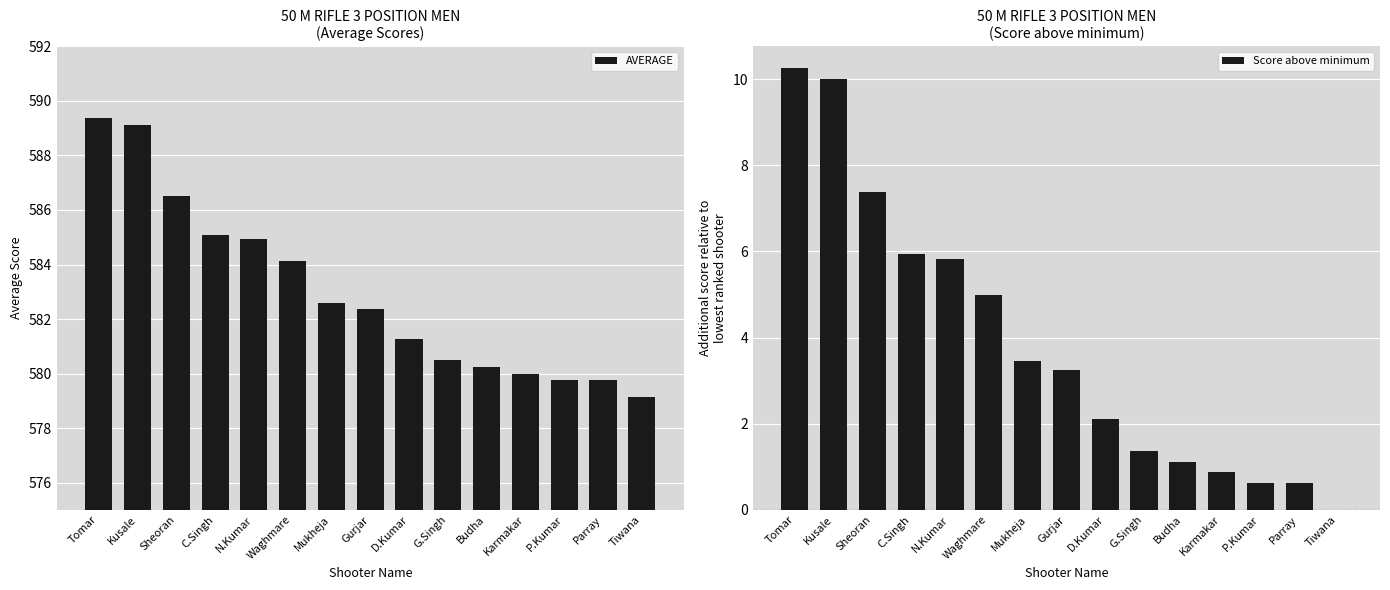

What is the label of the 12th bar from the right?

C.Singh